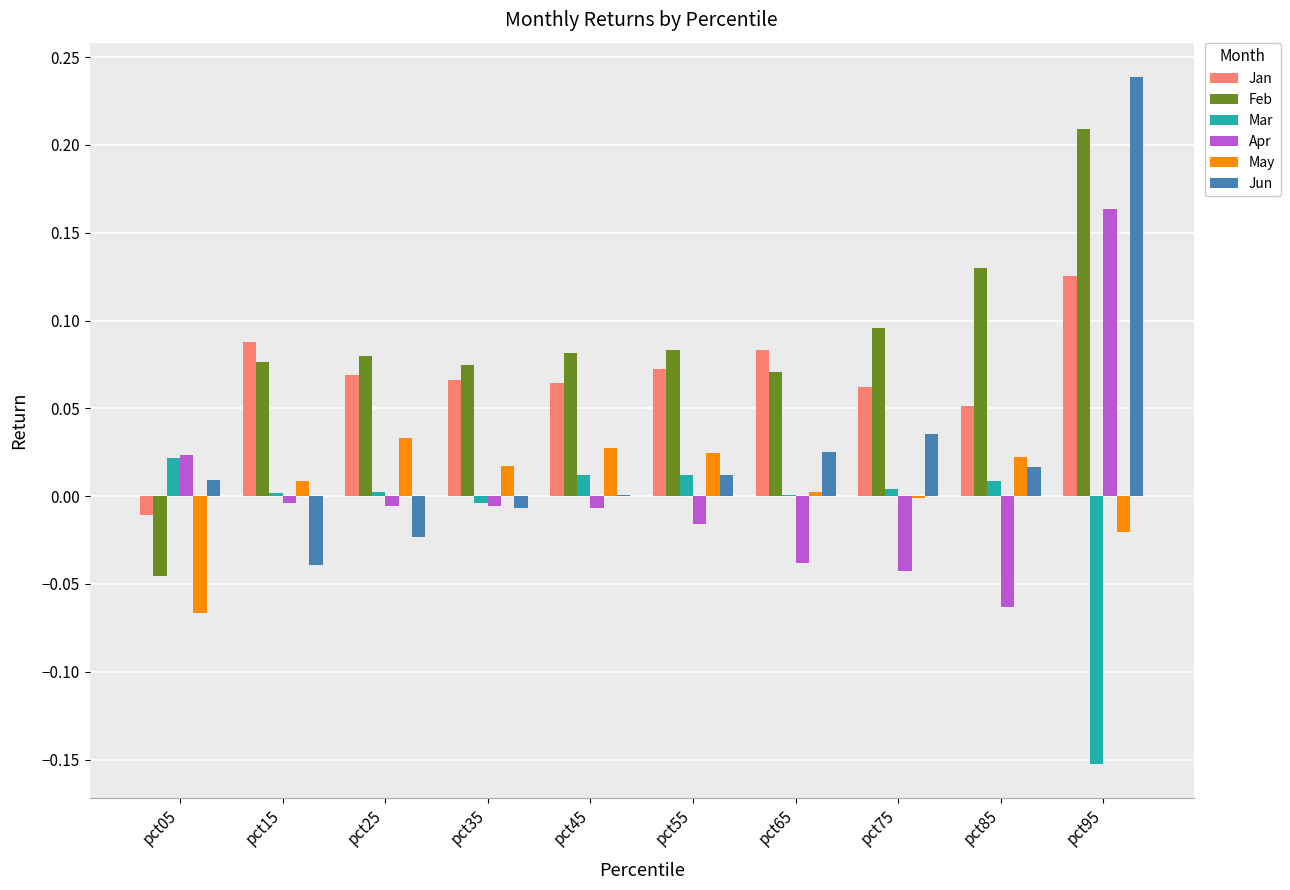

Which series has the largest total across all categories?

Feb